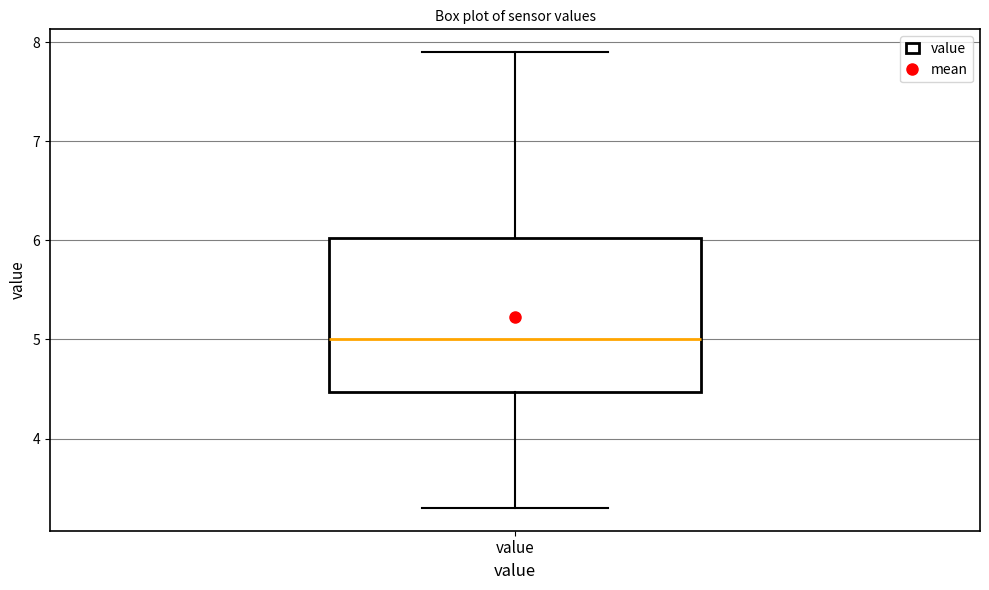

Where is the lower edge of the box for value on the y-axis? The values are not printed on the chart, so give them approximately, as read against the axis.

4.5